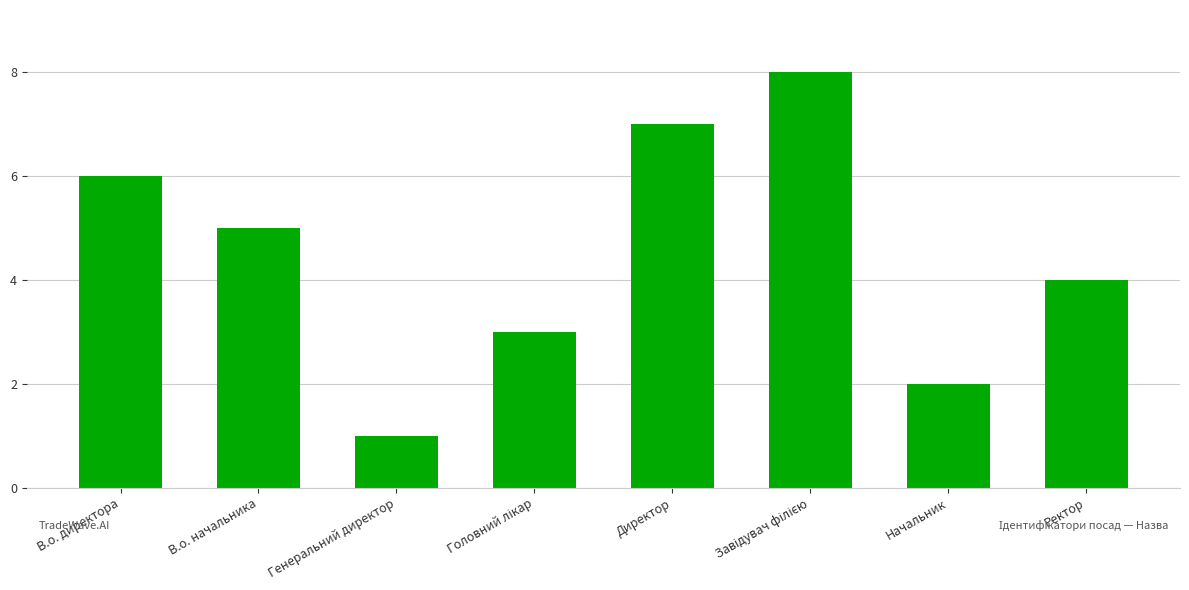

The chart shows a value of 1 at Генеральний директор. True or false?

True